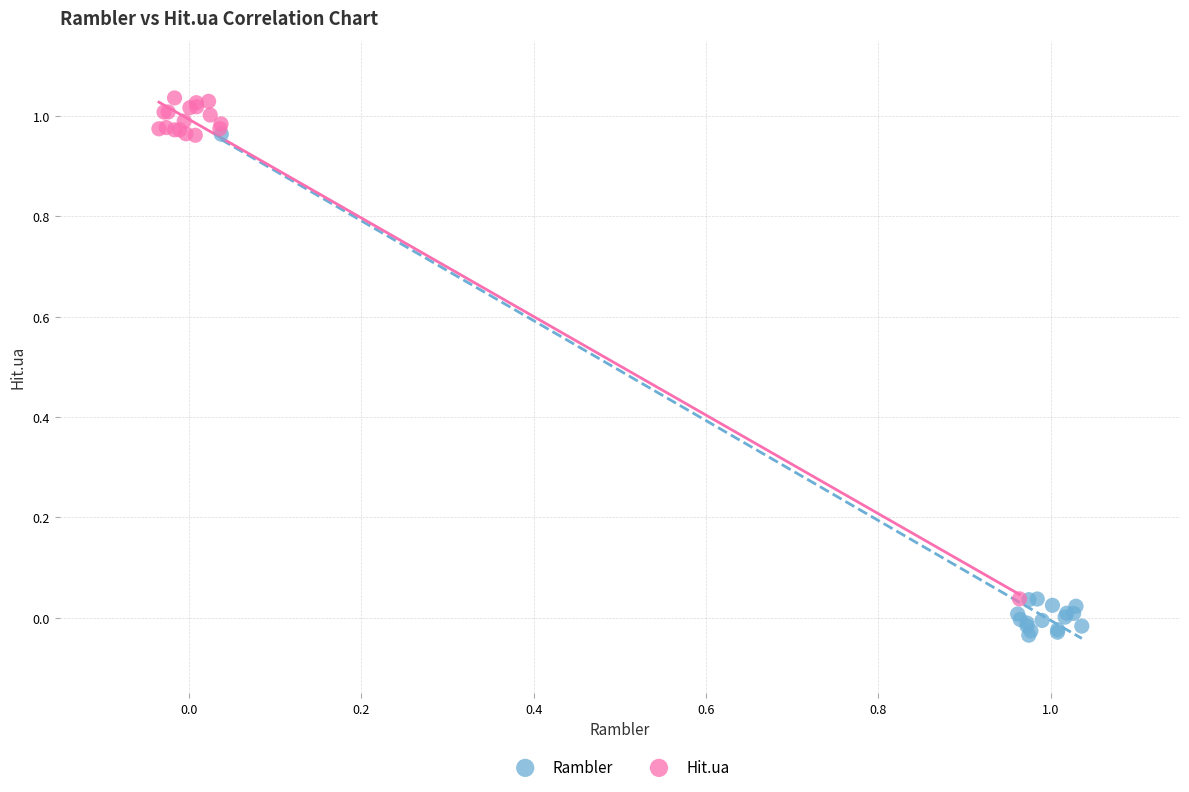

Which series contains the highest Y value?

Hit.ua